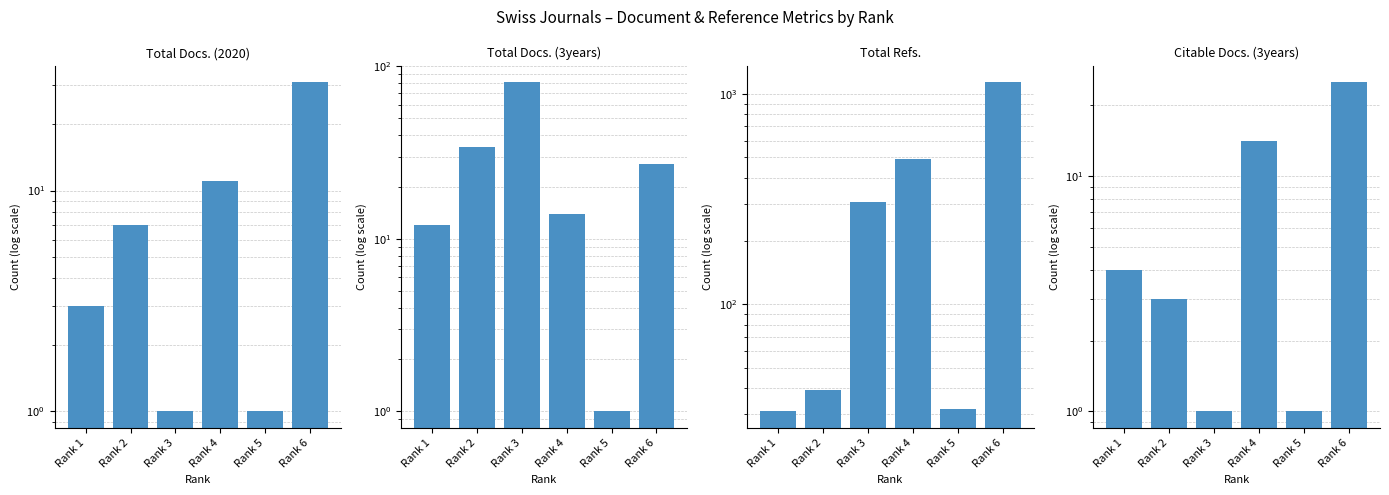

At which category is the sum across all series the highest?

Rank 6